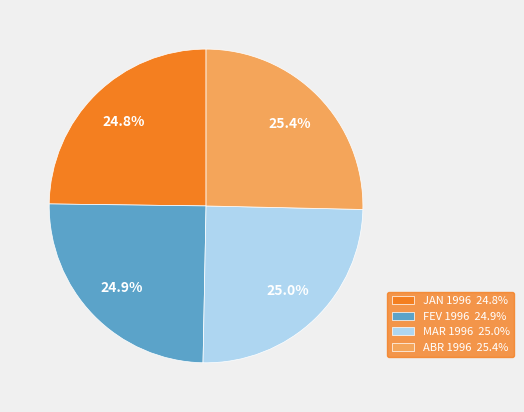

To the nearest percent, what portion does JAN represent?

25%